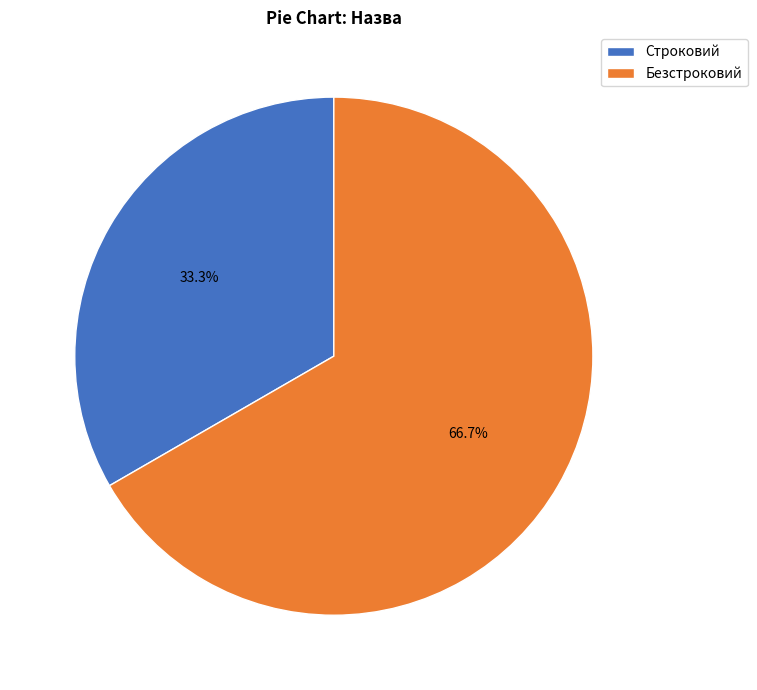

To the nearest percent, what is the difference between the Строковий and Безстроковий slice percentages?

33%